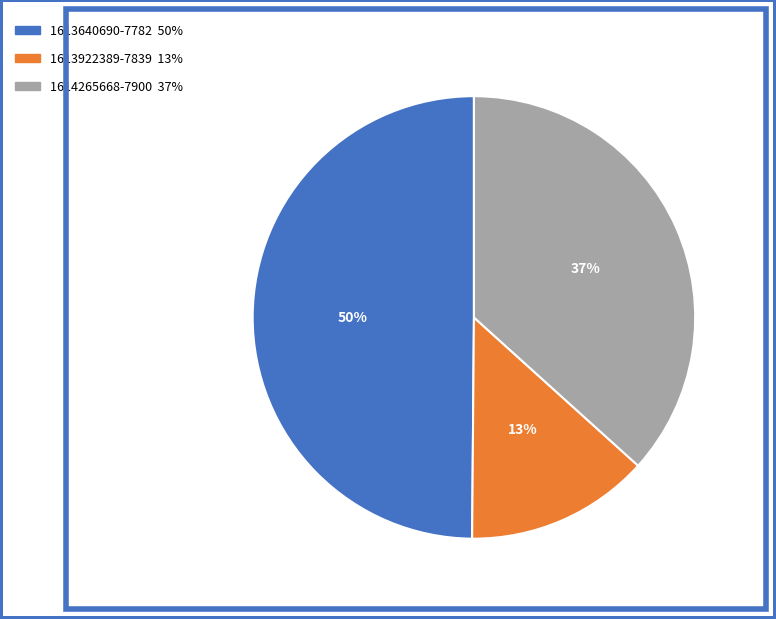

To the nearest percent, what portion does 1614265668-7900 represent?

37%